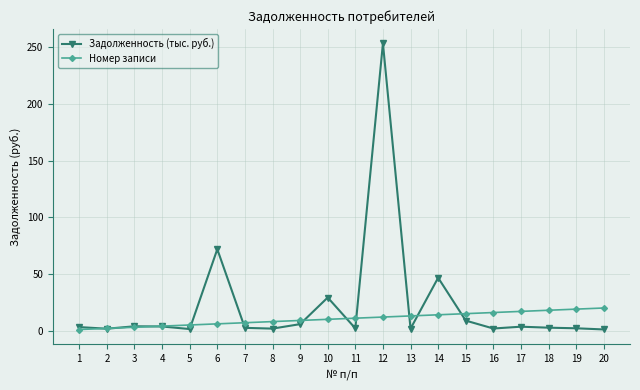

True or false: Номер записи and Задолженность (тыс. руб.) intersect in this chart.

True